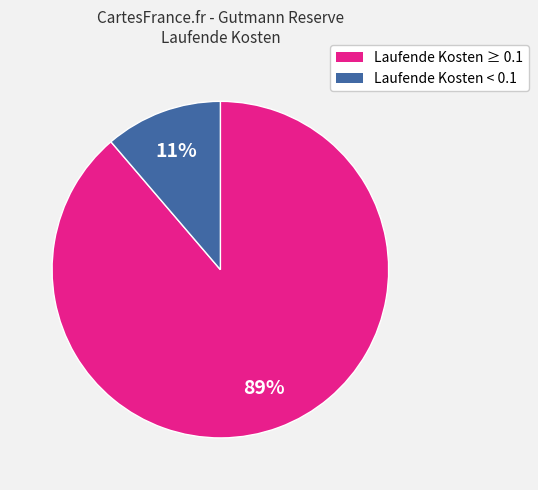

To the nearest percent, what is the average slice percentage?

50%